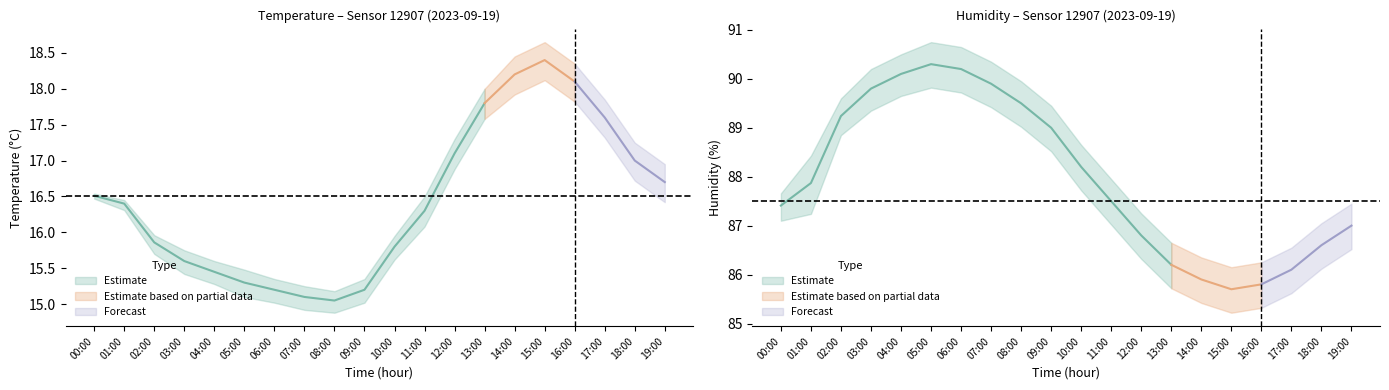

At which label is temperature closest to 16?

02:00